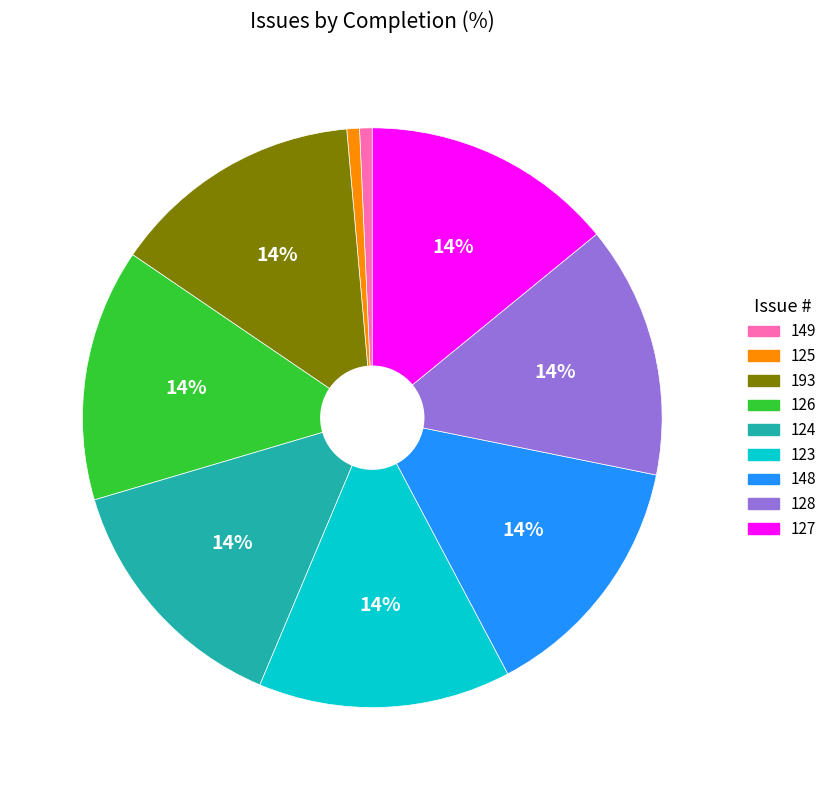

The 127 slice represents 14% of the pie. True or false?

True